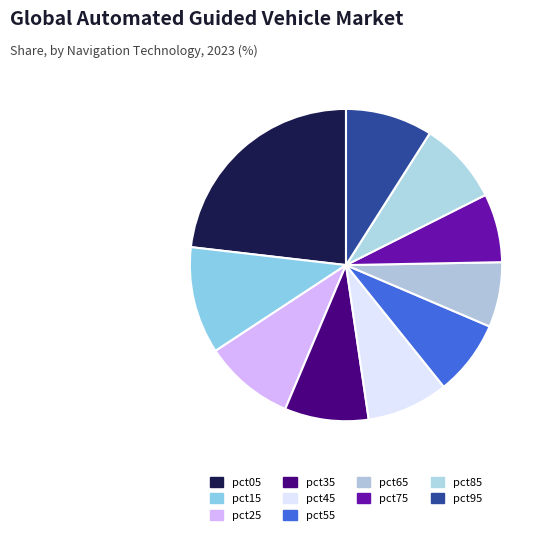

How many slices are in this pie chart?

10